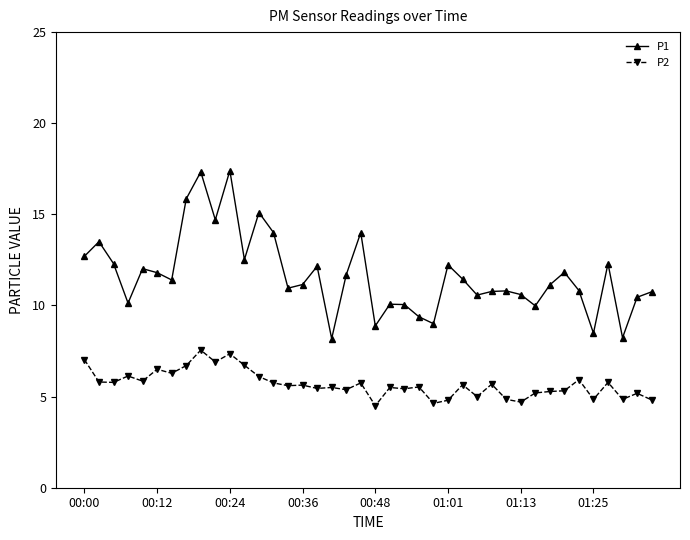

True or false: P2 has more than 1 interior local peaks.

True